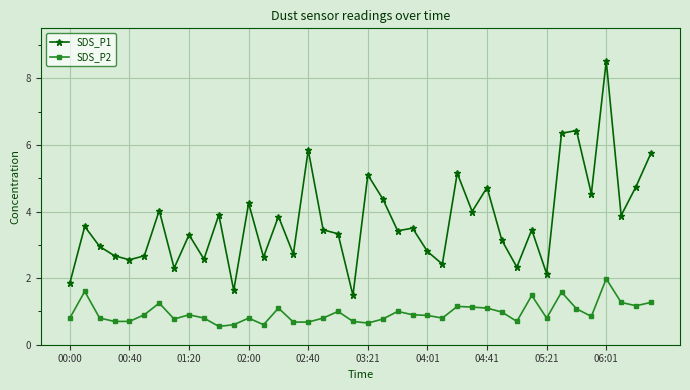

True or false: SDS_P1 has more than 0 interior local peaks.

True